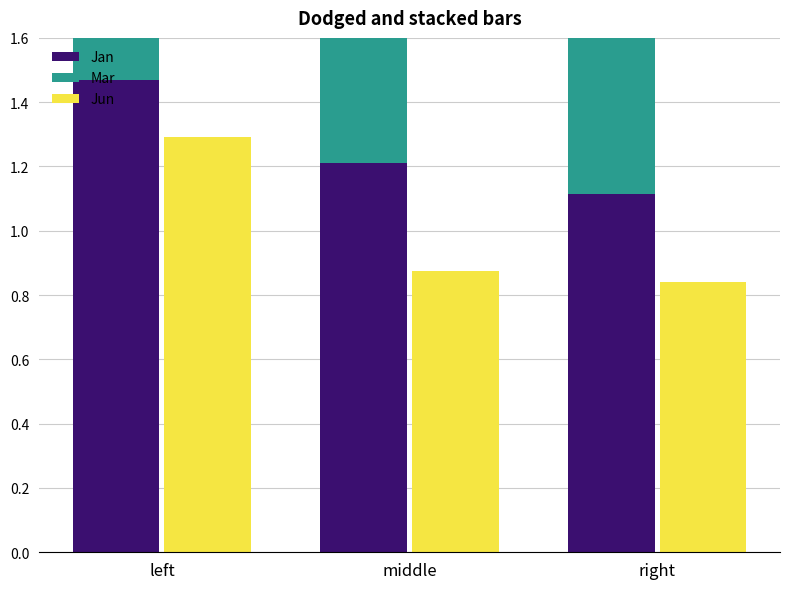

How many series are shown in this chart?

3